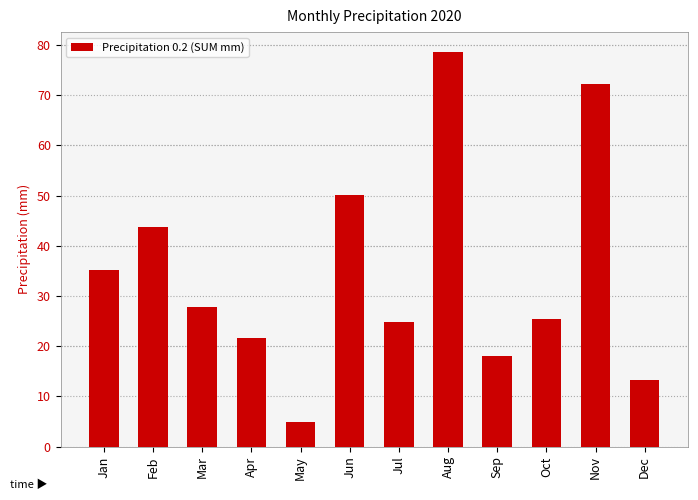

How many data points are less than 27?

6